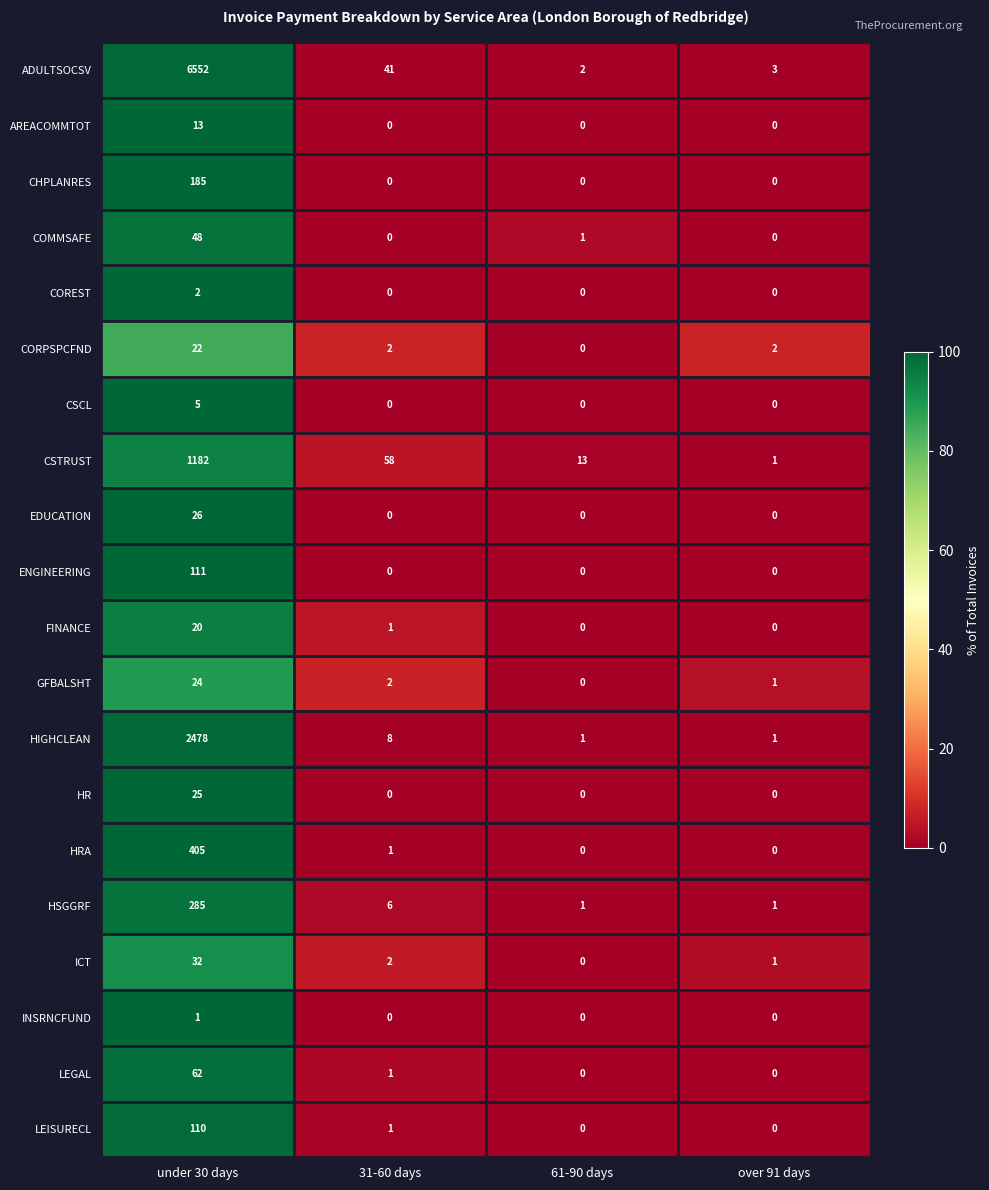

The value of INSRNCFUND at 61-90 days is 0. True or false?

True